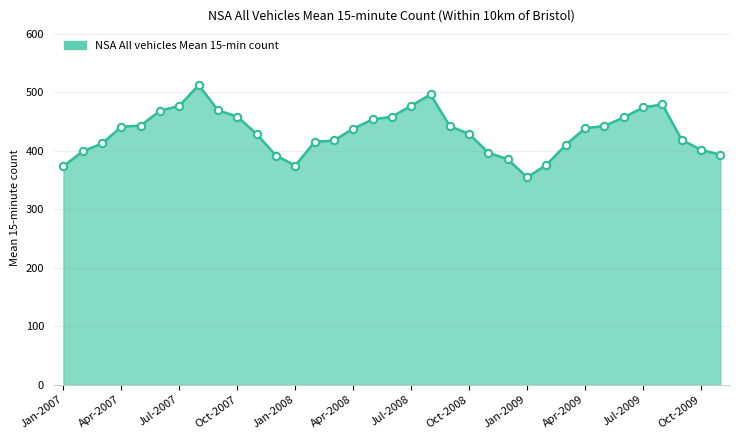

What is the smallest value displayed?

354.8